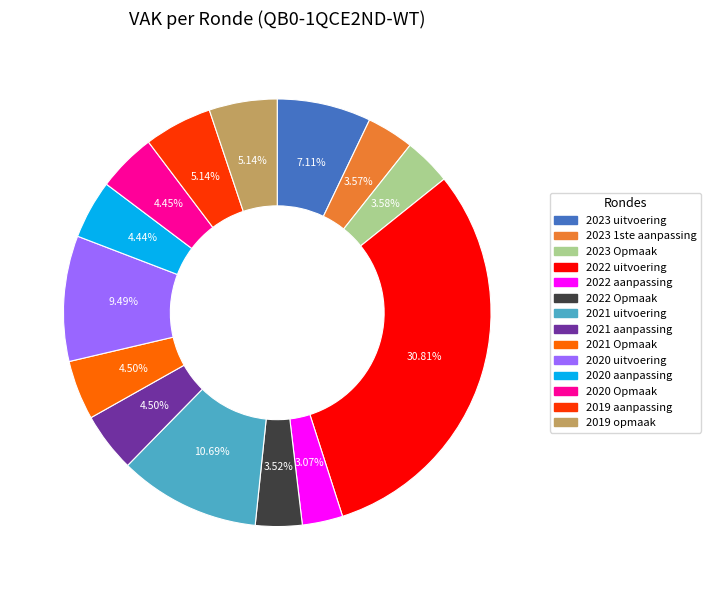

Does 2023 uitvoering represent more than half of the total?

No